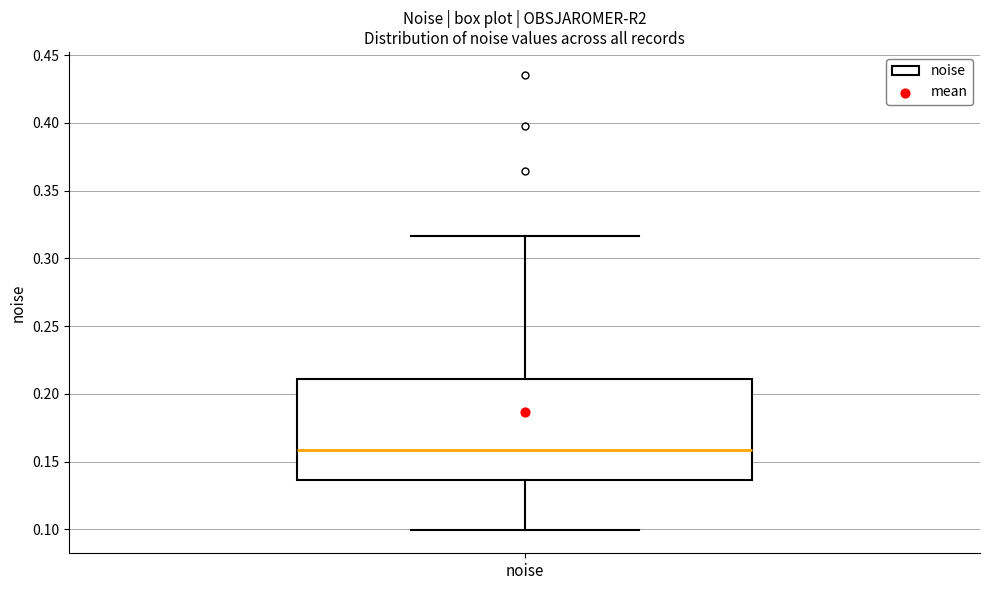

Transcribe this box plot: give where the median line is, the range the box spans, and where the two whiskers end, as read against the y-axis. The values are not printed on the chart, so give them approximately, as read against the axis.

median 0.160, box 0.135 to 0.210, whiskers 0.100 to 0.315